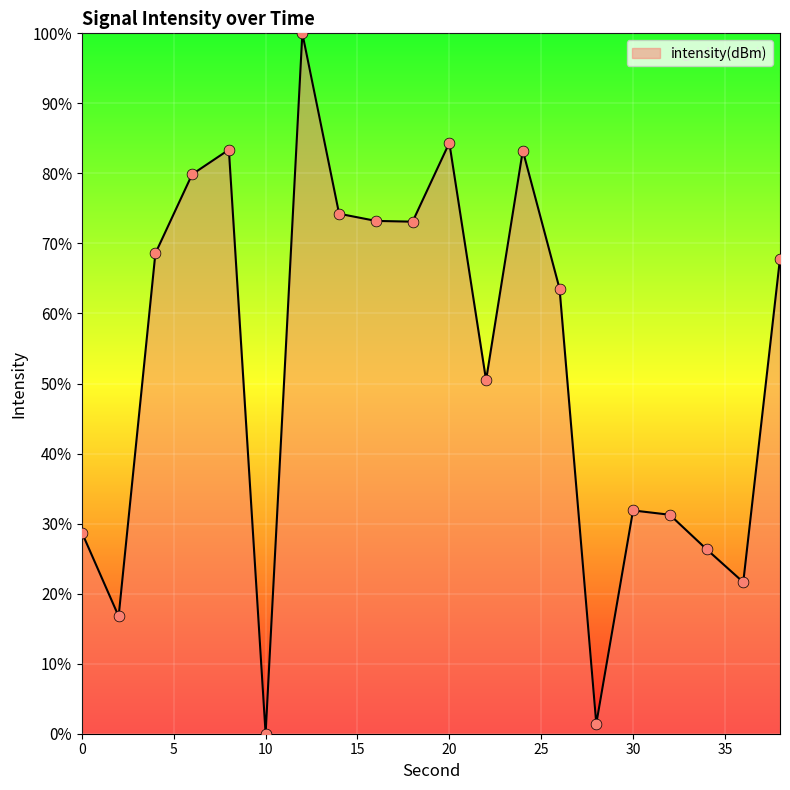

What is the difference between the maximum and minimum values?

100.0